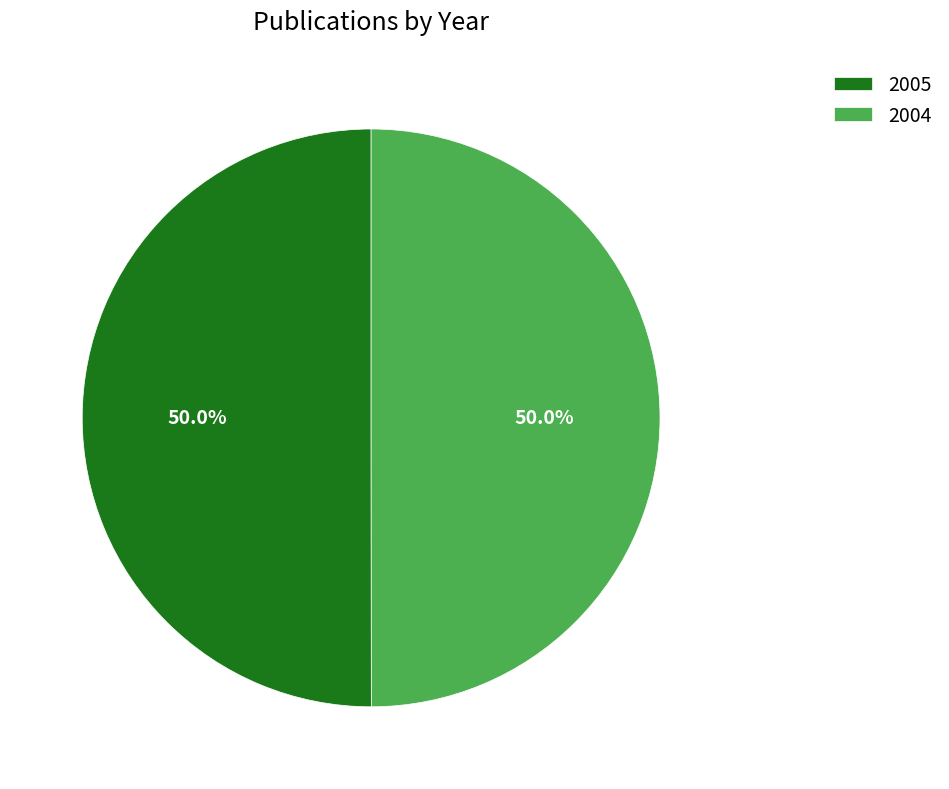

Approximately how many times larger is the value at 2004 compared to 2005?

1.0